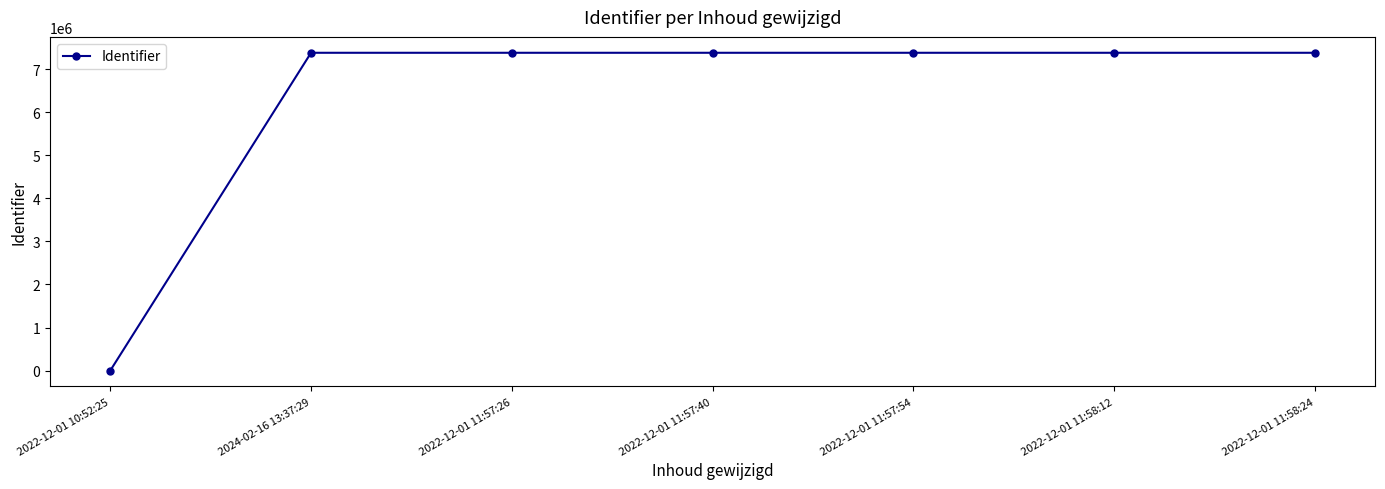

Does the chart display data point markers on the line(s)?

Yes